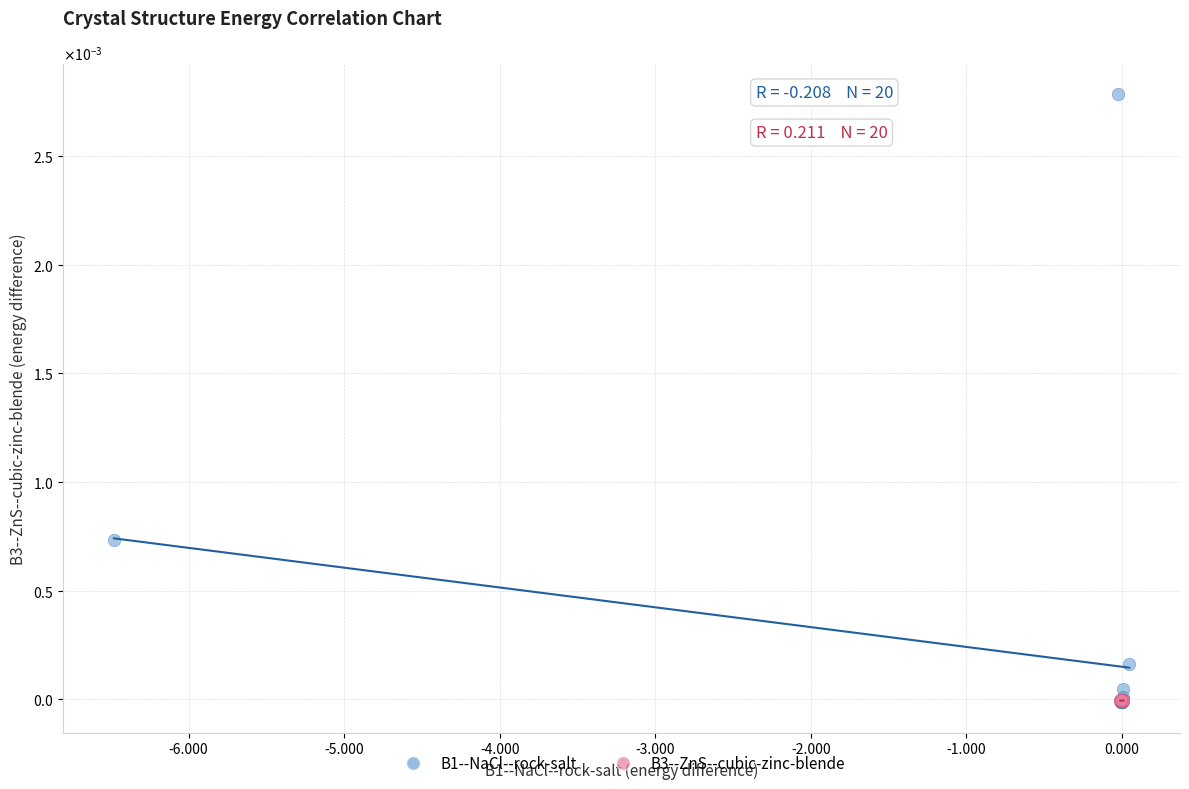

What are all the series names shown in the legend?

B1--NaCl--rock-salt, B3--ZnS--cubic-zinc-blende